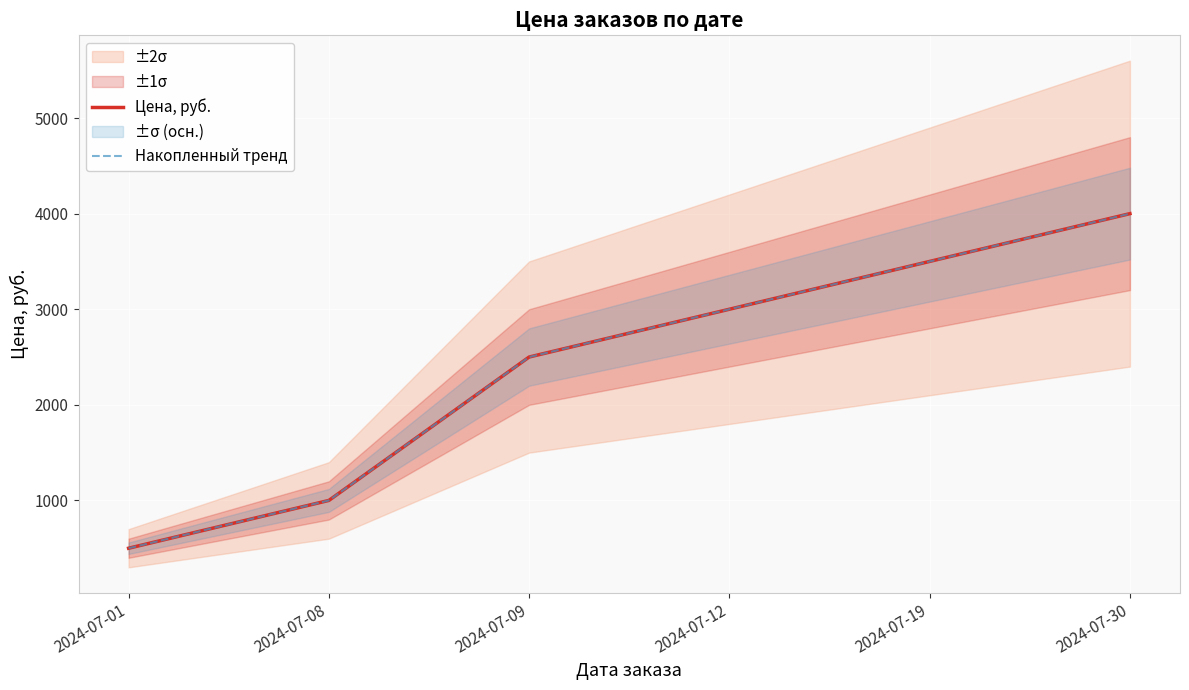

Which series has the largest total across all categories?

Цена, руб.